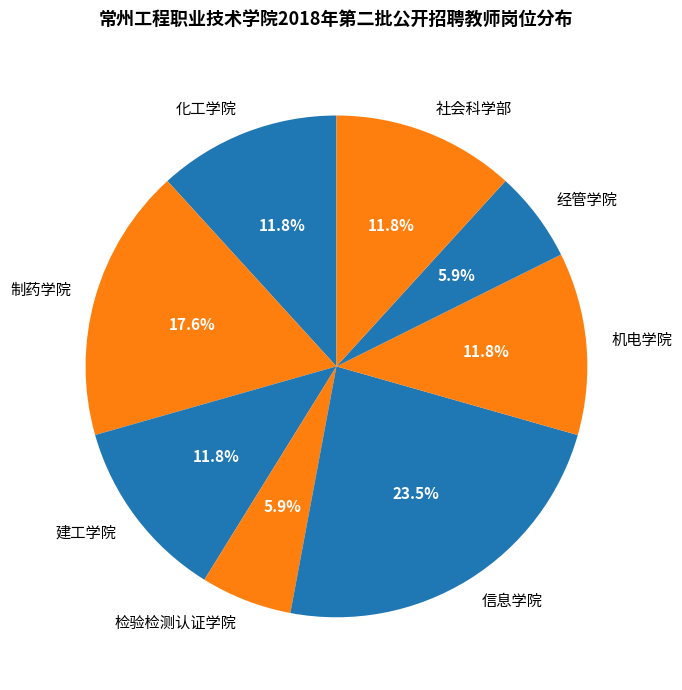

Count the number of slices in the pie.

8